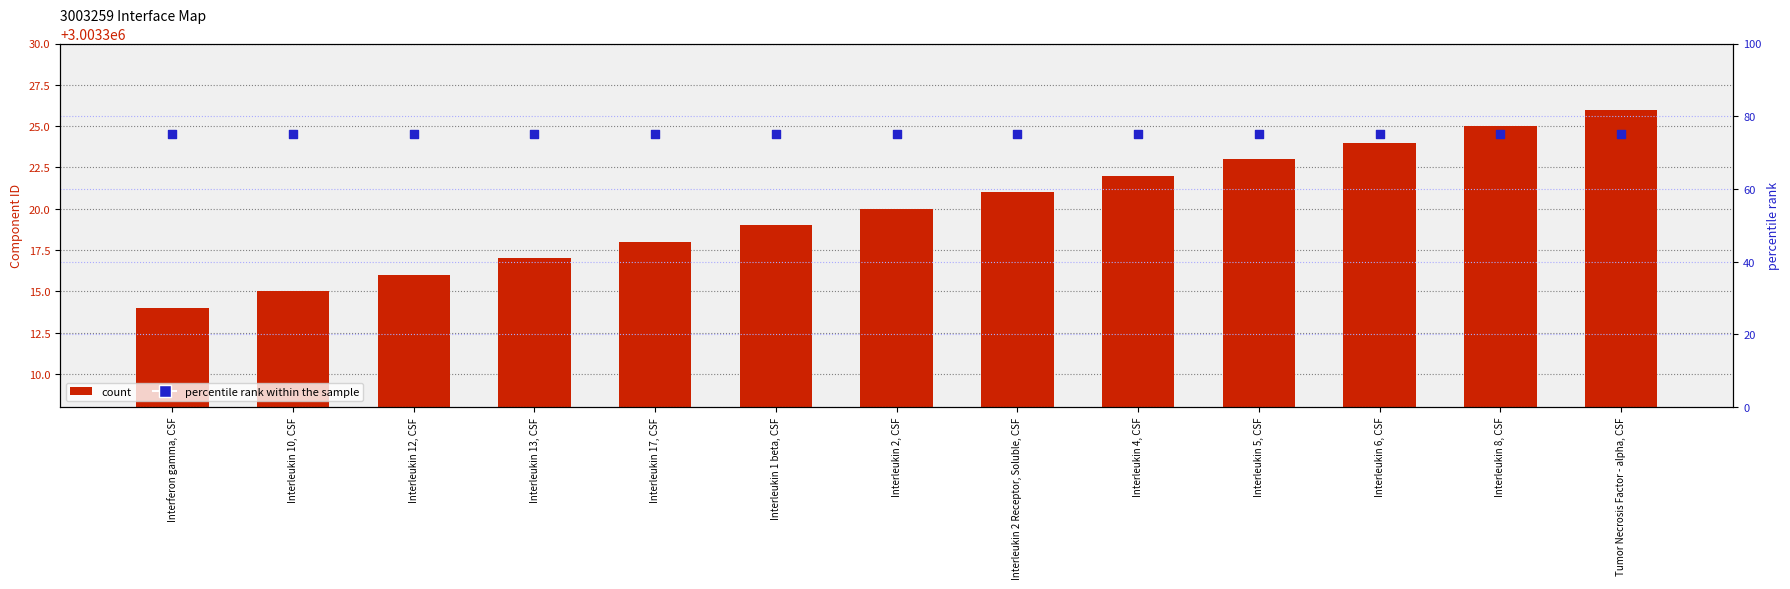

At how many categories does at least one series exceed 2192842?

13